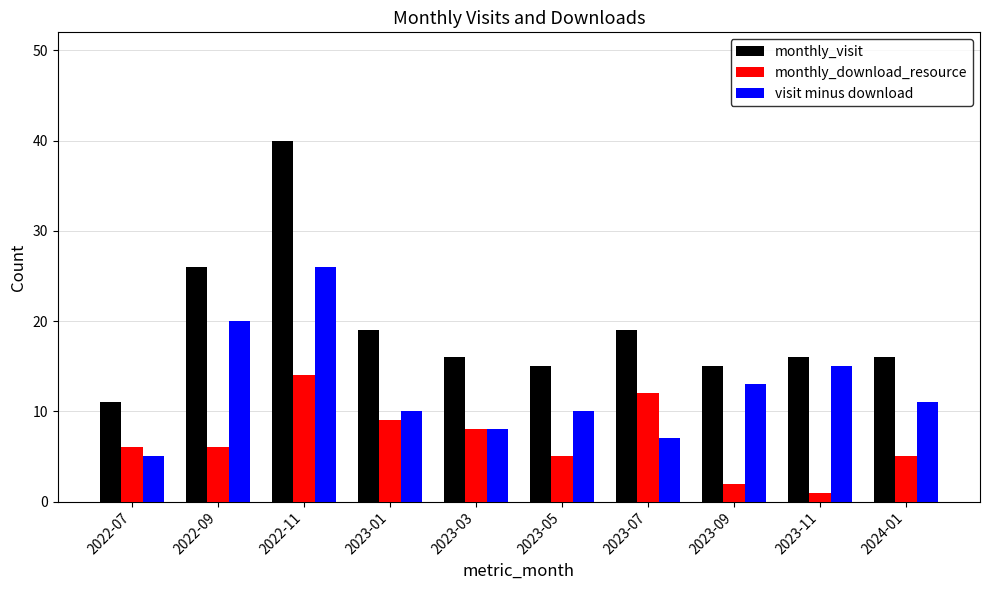

What is the highest value of the visit minus download series?

26